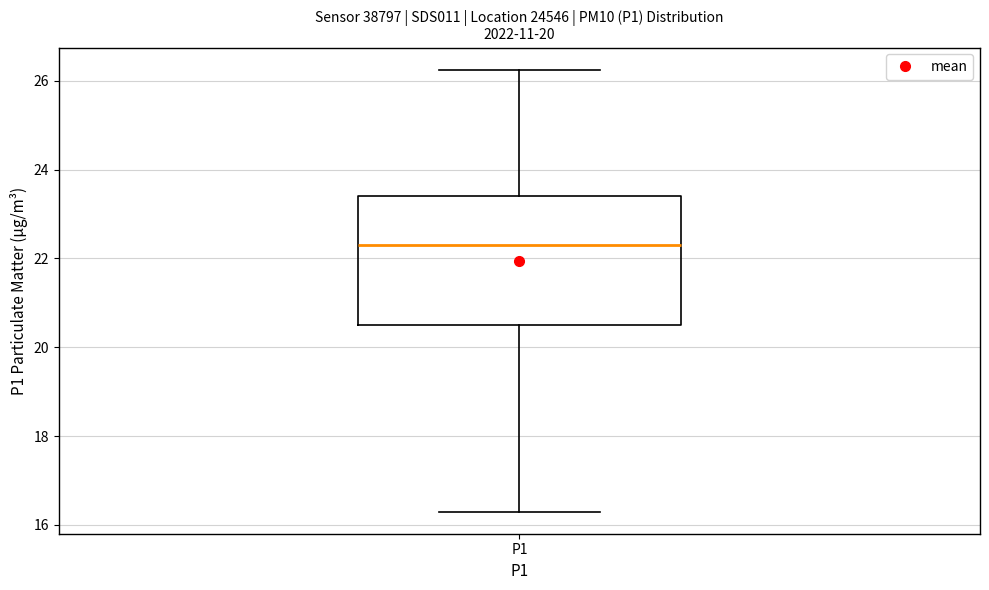

Read this box plot against the y-axis: the position of the median line, the range covered by the box, and the ends of both whiskers. The values are not printed on the chart, so give them approximately, as read against the axis.

median 22.4, box 20.4 to 23.4, whiskers 16.4 to 26.2